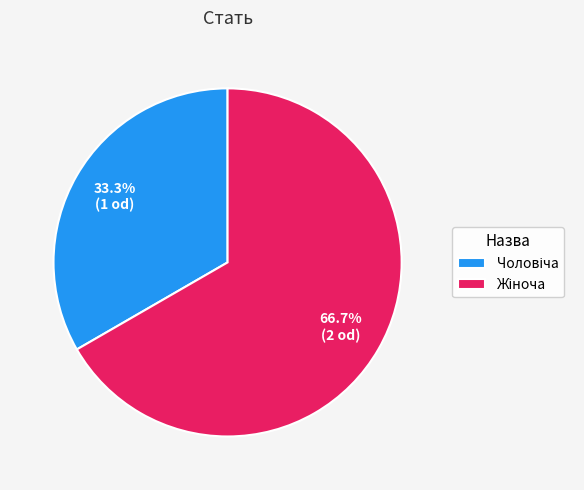

Is there any slice that represents more than half of the pie?

Yes